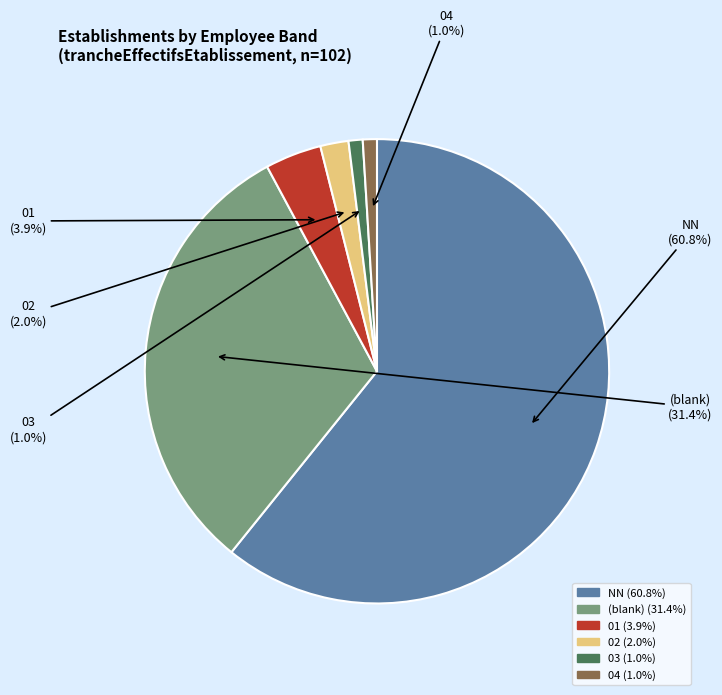

Is there any slice that represents more than half of the pie?

Yes